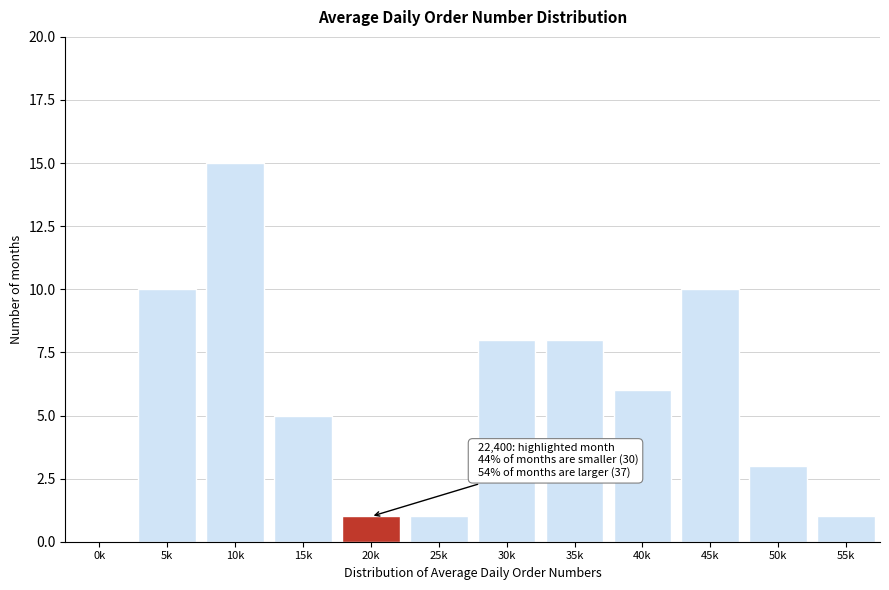

Reading right to left, extract all data points from this chart.

55k=1	50k=3	45k=10	40k=6	35k=8	30k=8	25k=1	20k=1	15k=5	10k=15	5k=10	0k=0